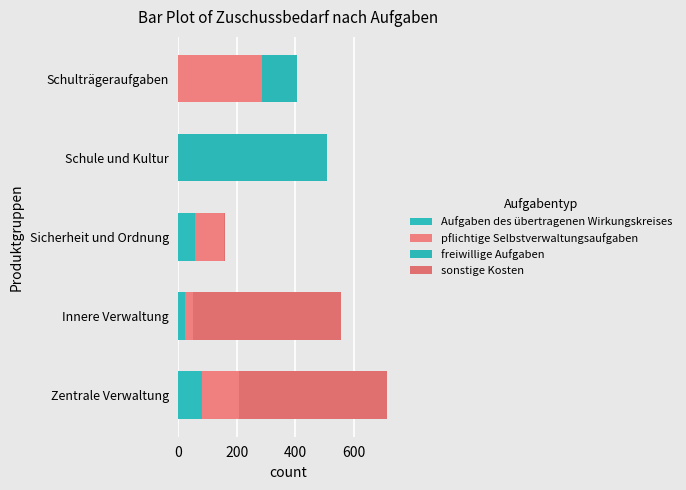

How many data points in Aufgaben des übertragenen Wirkungskreises are above 22?

3